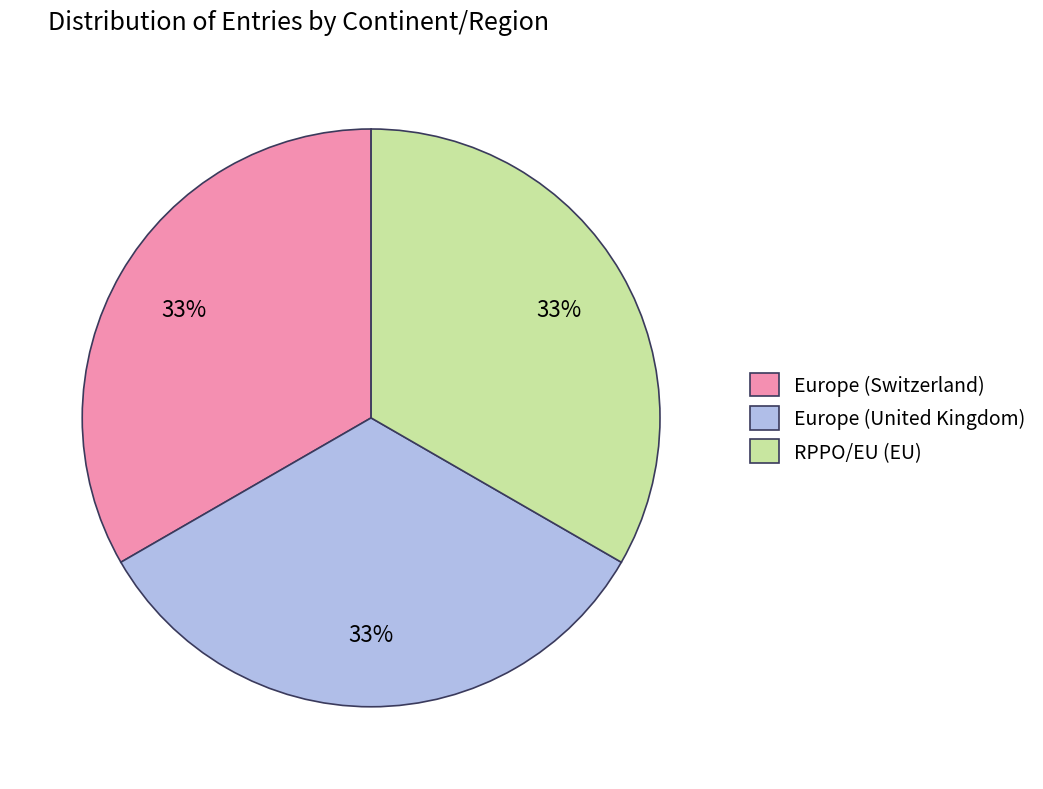

To the nearest percent, what is the combined percentage of RPPO/EU (EU) and Europe (United Kingdom)?

67%